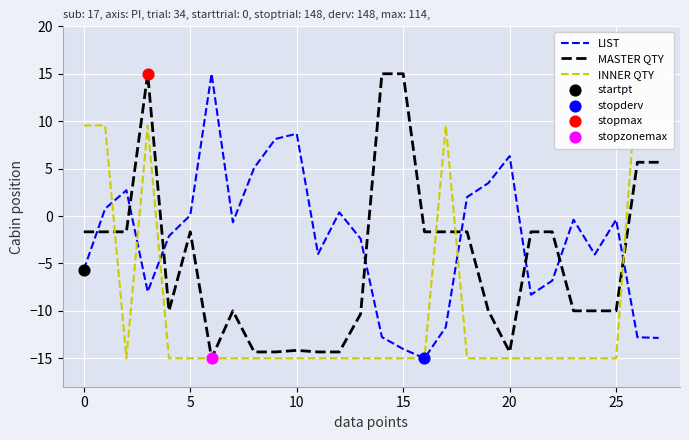

Which series reaches the minimum Y coordinate?

LIST